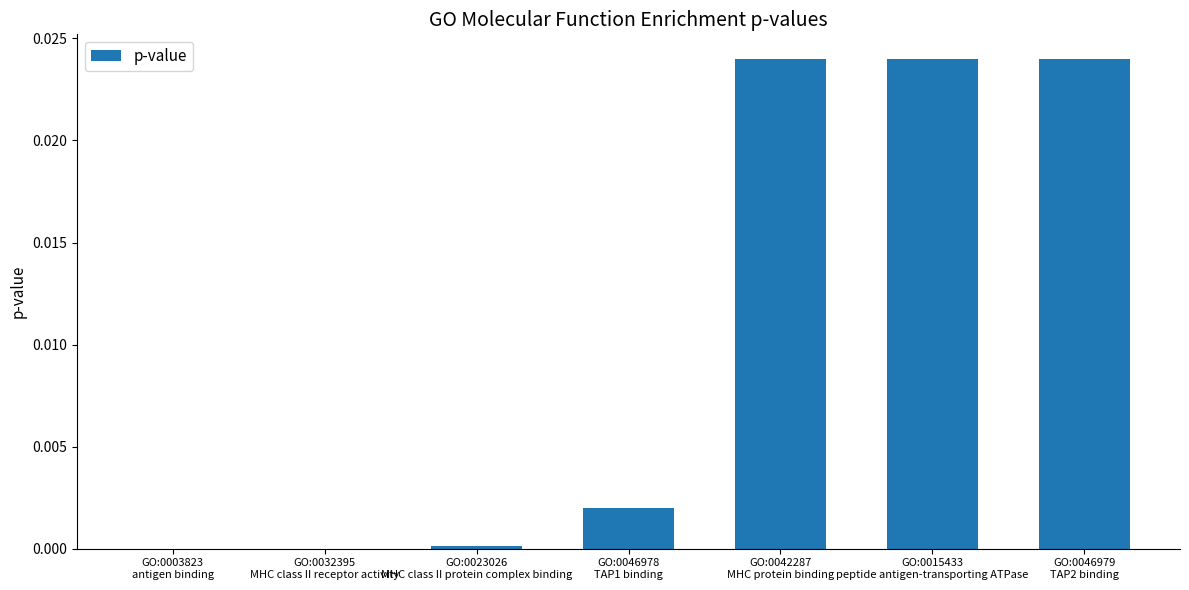

Rank the categories by value from highest to lowest.

GO:0042287
MHC protein binding, GO:0015433
peptide antigen-transporting ATPase, GO:0046979
TAP2 binding, GO:0046978
TAP1 binding, GO:0023026
MHC class II protein complex binding, GO:0032395
MHC class II receptor activity, GO:0003823
antigen binding